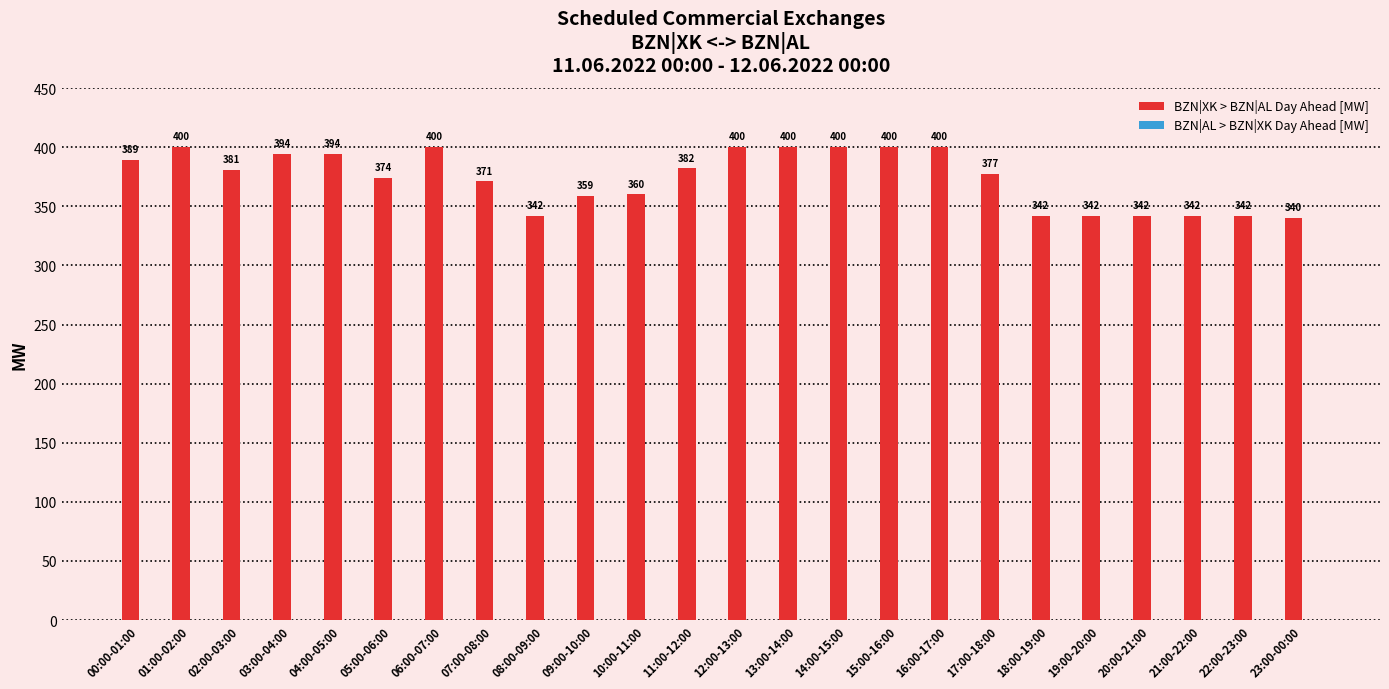

Which has a higher value, 04:00-05:00 or 02:00-03:00?

04:00-05:00